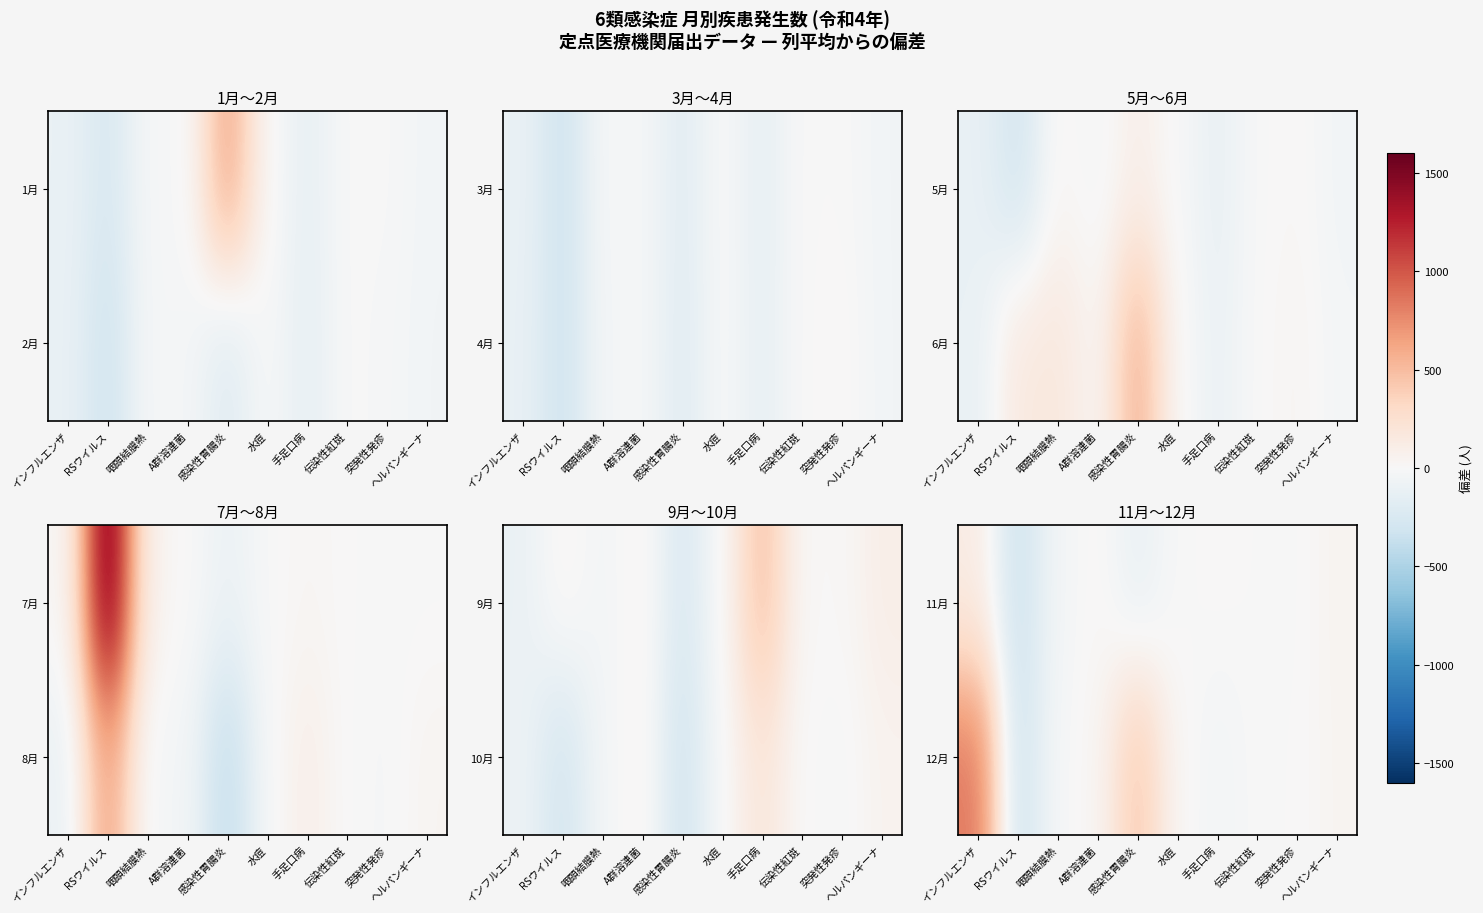

Is it true that 11月 equals -67.4 at 咽頭結膜熱?

False